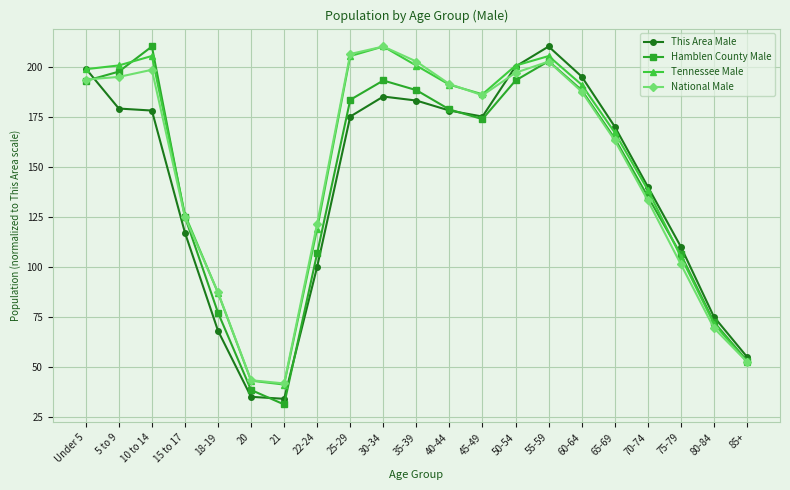

True or false: National Male and Hamblen County Male cross at least once.

True